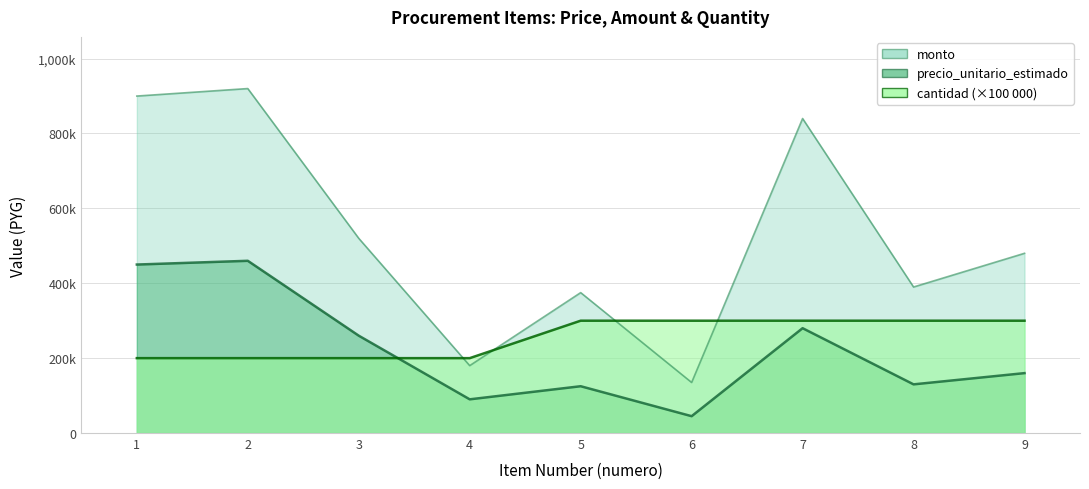

How many values in the precio_unitario_estimado series are below 160000?

4